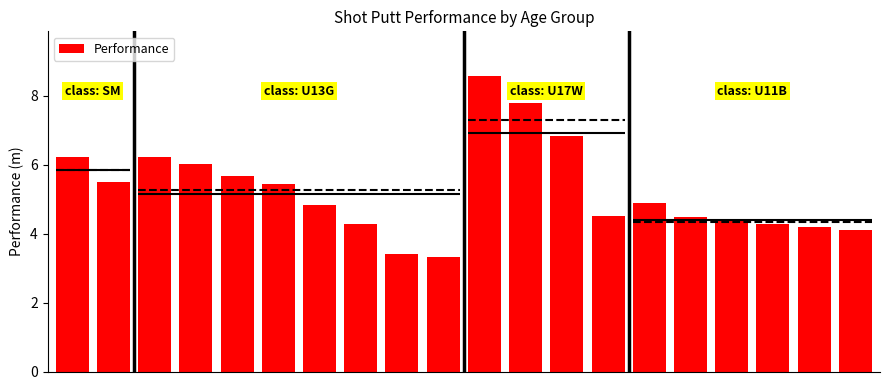

How many bars are there in total?

20